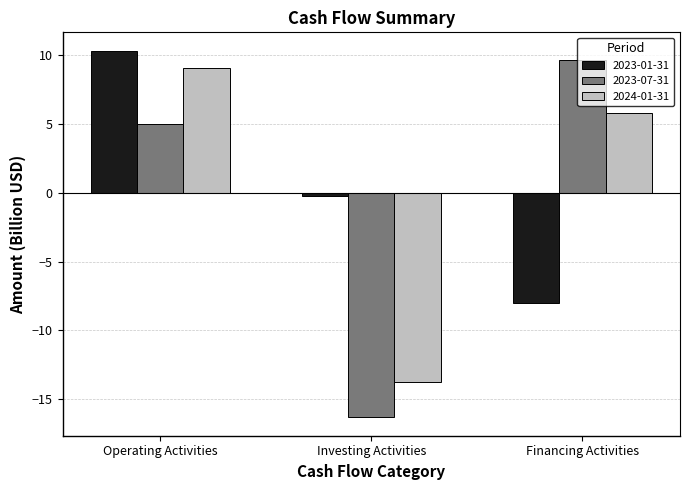

At which label is 2024-01-31 closest to -2?

Financing Activities